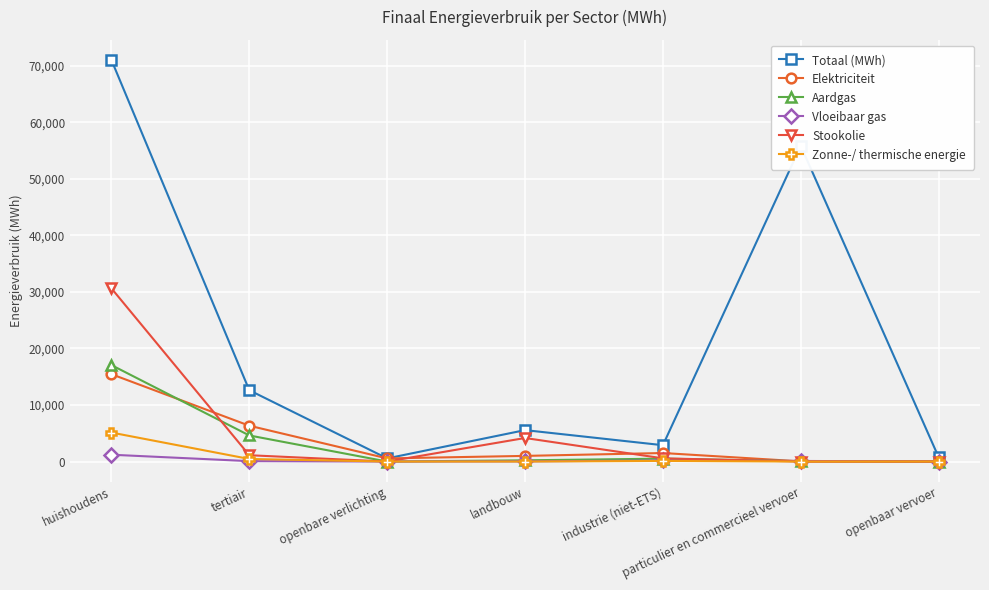

Where does the Aardgas series first go above 219?

huishoudens